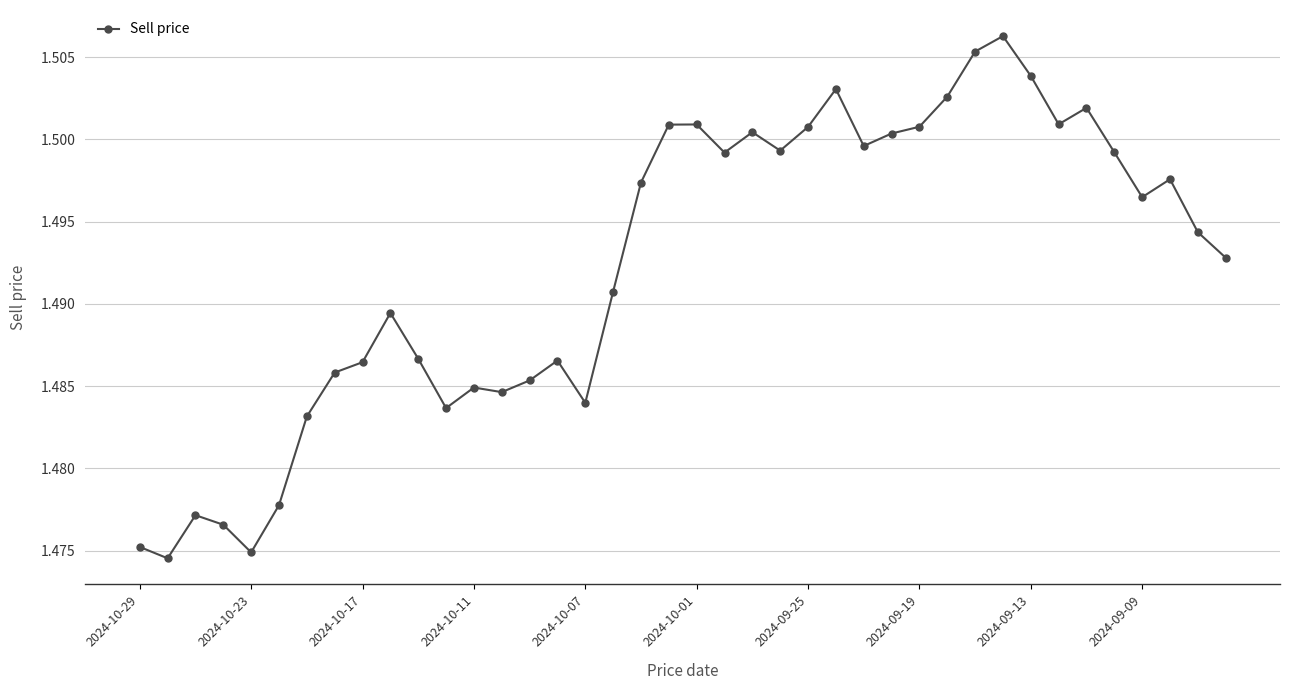

Count the values in the range 1 to 2.

40